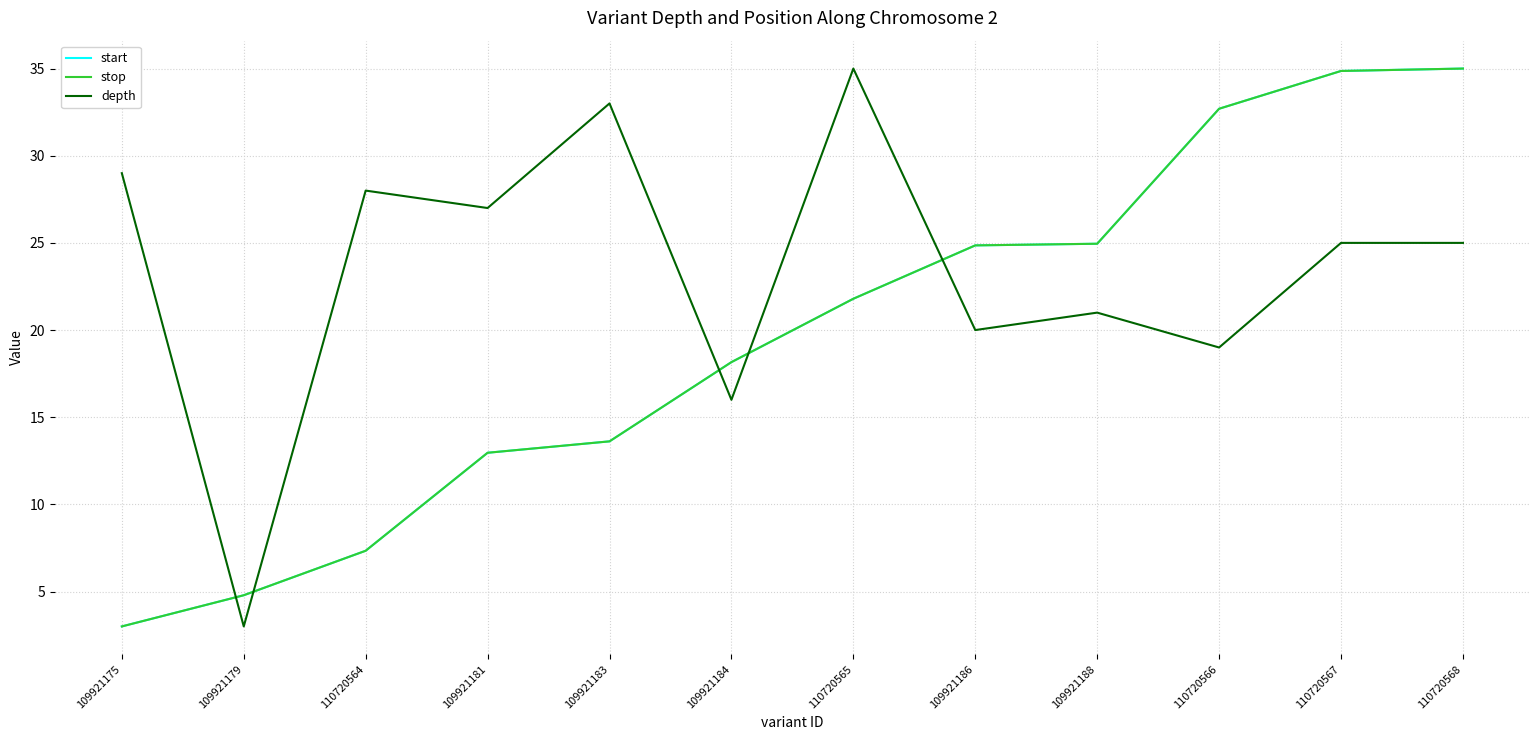

Is the value of start at 109921188 greater than the value of stop at 109921188?

No